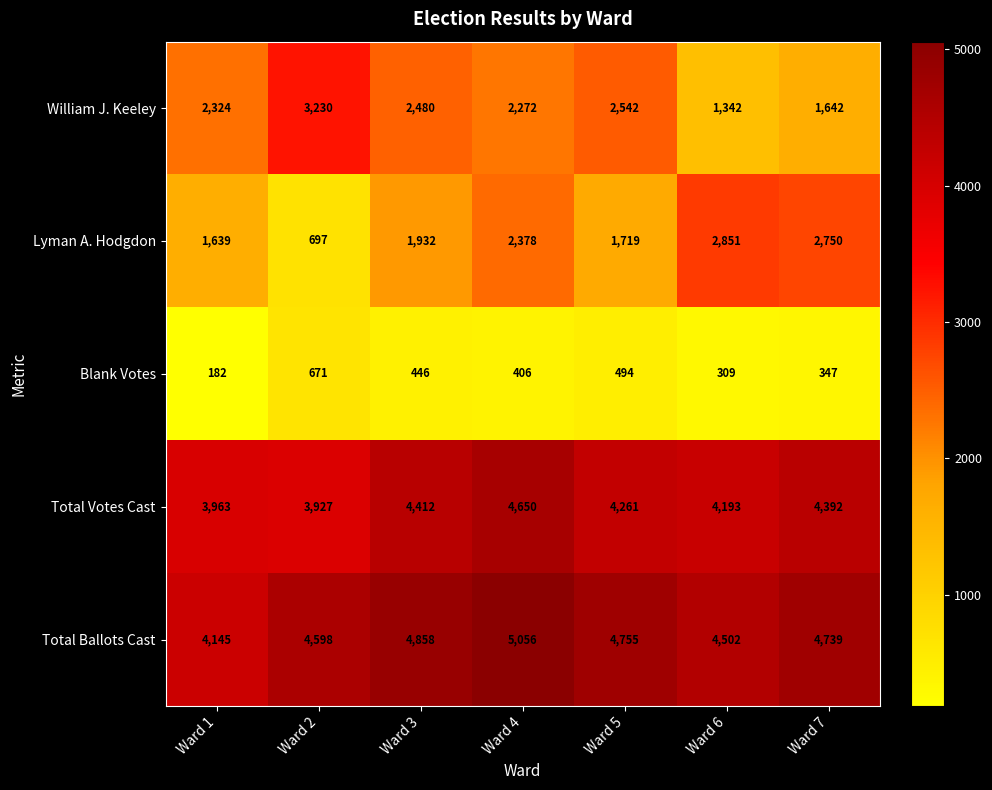

At which label does Total Votes Cast first exceed 4261?

Ward 3